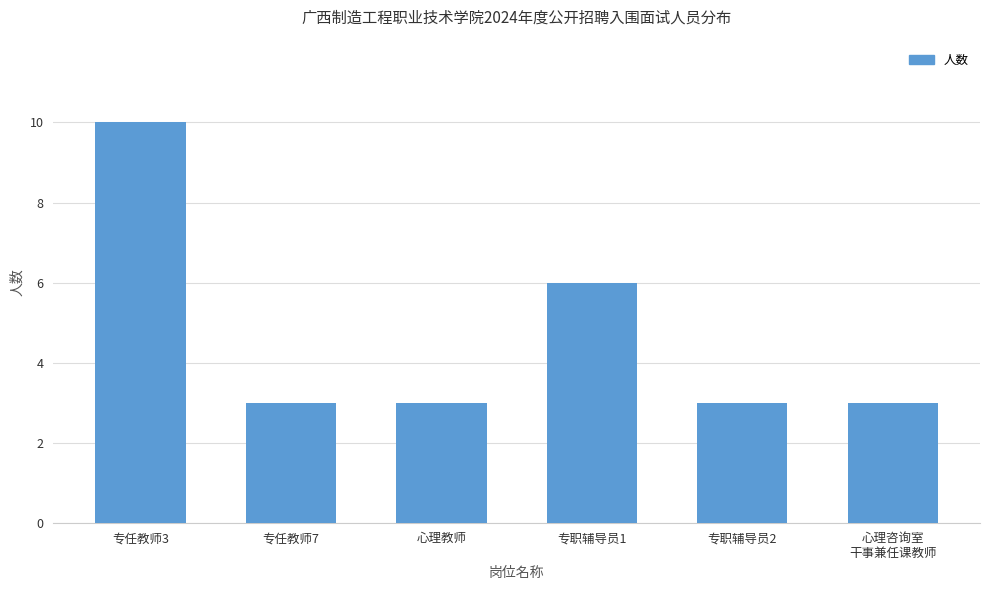

What position from the right is 专任教师7?

5